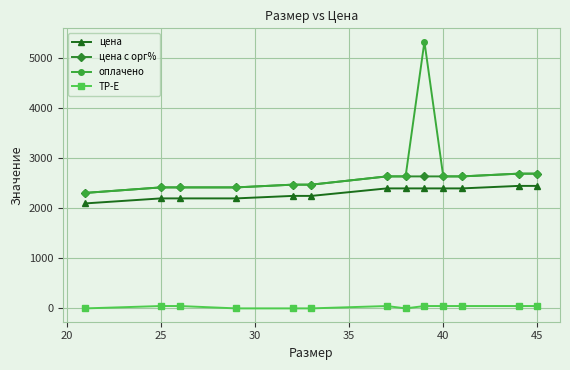

List the series in order of their peak value, lowest first.

ТР-Е, цена, цена с орг%, оплачено